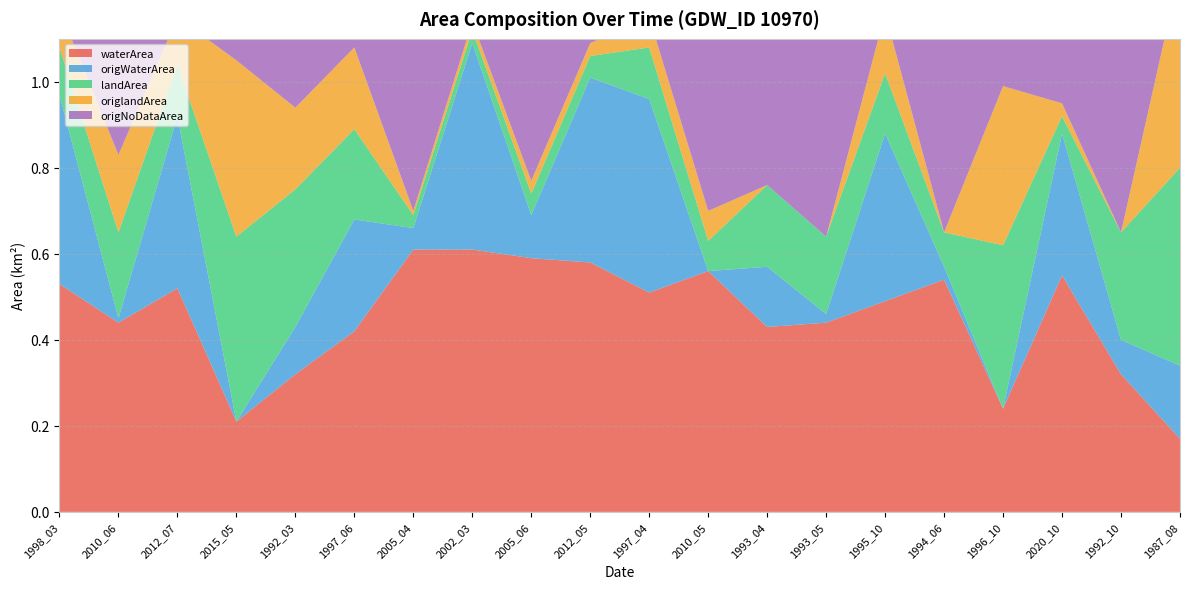

Reading right to left, list all the values displayed in this chart.

waterArea: 0.2	0.3	0.6	0.2	0.5	0.5	0.4	0.4	0.6	0.5	0.6	0.6	0.6	0.6	0.4	0.3	0.2	0.5	0.4	0.5
origWaterArea: 0.2	0.1	0.3	0.0	0.0	0.4	0.0	0.1	0.0	0.5	0.4	0.1	0.5	0.1	0.3	0.1	0.0	0.4	0.0	0.4
landArea: 0.5	0.2	0.0	0.4	0.1	0.1	0.2	0.2	0.1	0.1	0.1	0.1	0.0	0.0	0.2	0.3	0.4	0.1	0.2	0.1
origlandArea: 0.5	0.0	0.0	0.4	0.0	0.1	0.0	0.0	0.1	0.1	0.0	0.0	0.0	0.0	0.2	0.2	0.4	0.1	0.2	0.1
origNoDataArea: 0.0	0.6	0.3	0.3	0.6	0.1	0.6	0.5	0.6	0.1	0.2	0.5	0.1	0.6	0.2	0.3	0.2	0.1	0.5	0.1